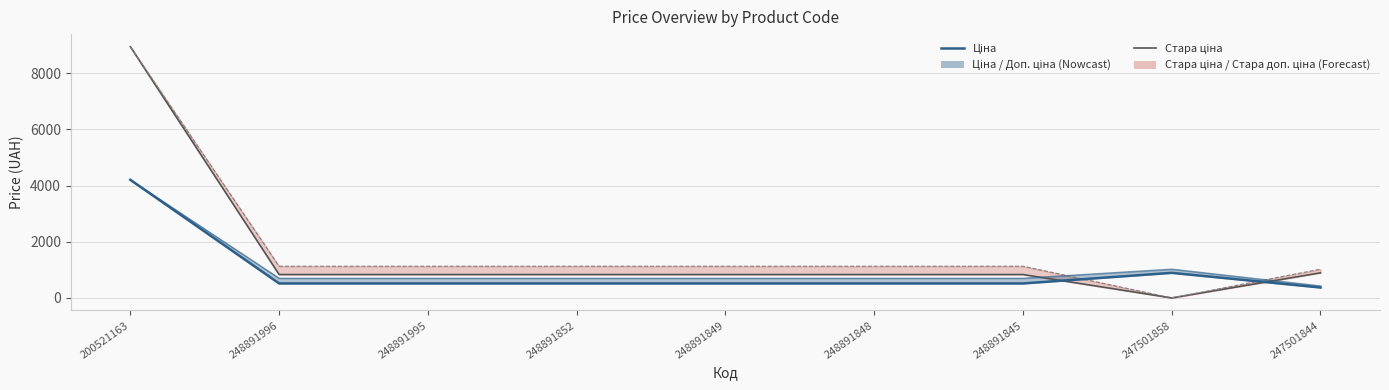

What is the sum of the Ціна values at 248891849 and 248891995?

1031.7